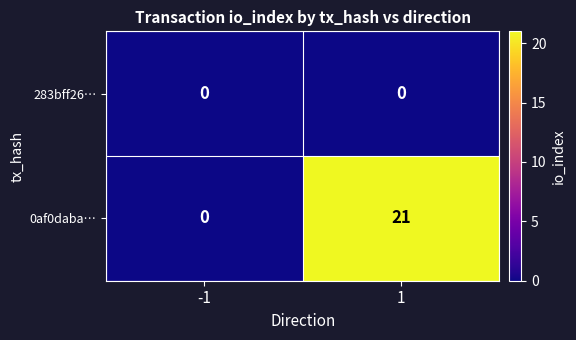

The value of 283bff26… at 1 is 0. True or false?

True